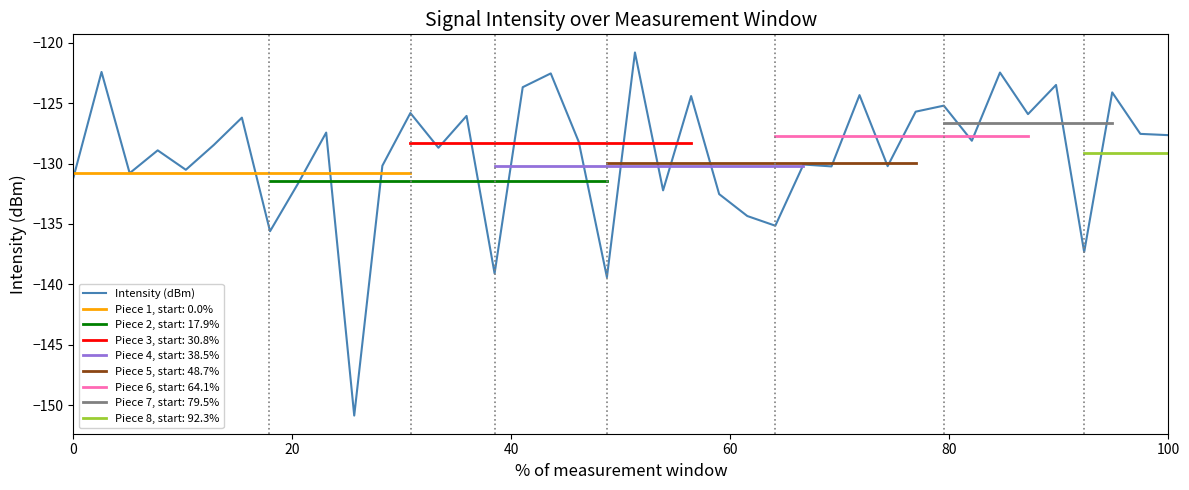

What is the highest value of the Intensity (dBm) series?

-120.8